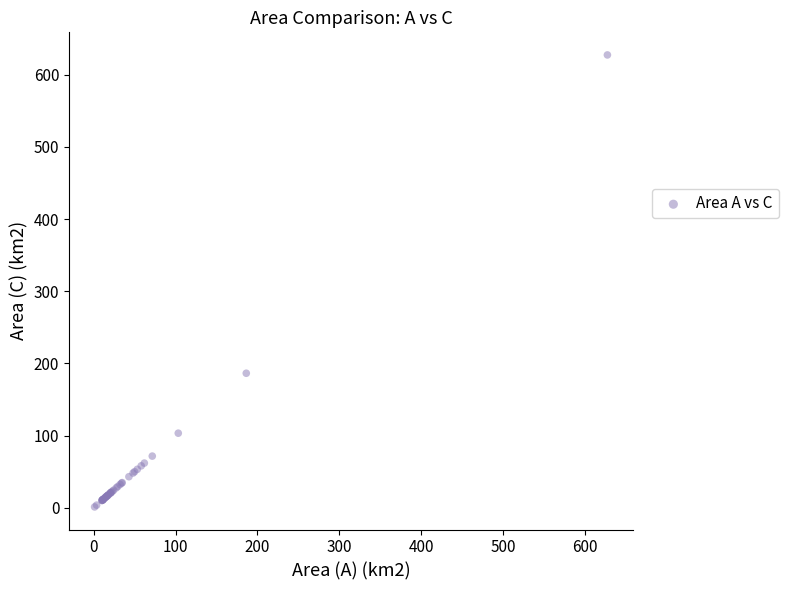

What Y value in the scatter plot is closest to 314?

186.4